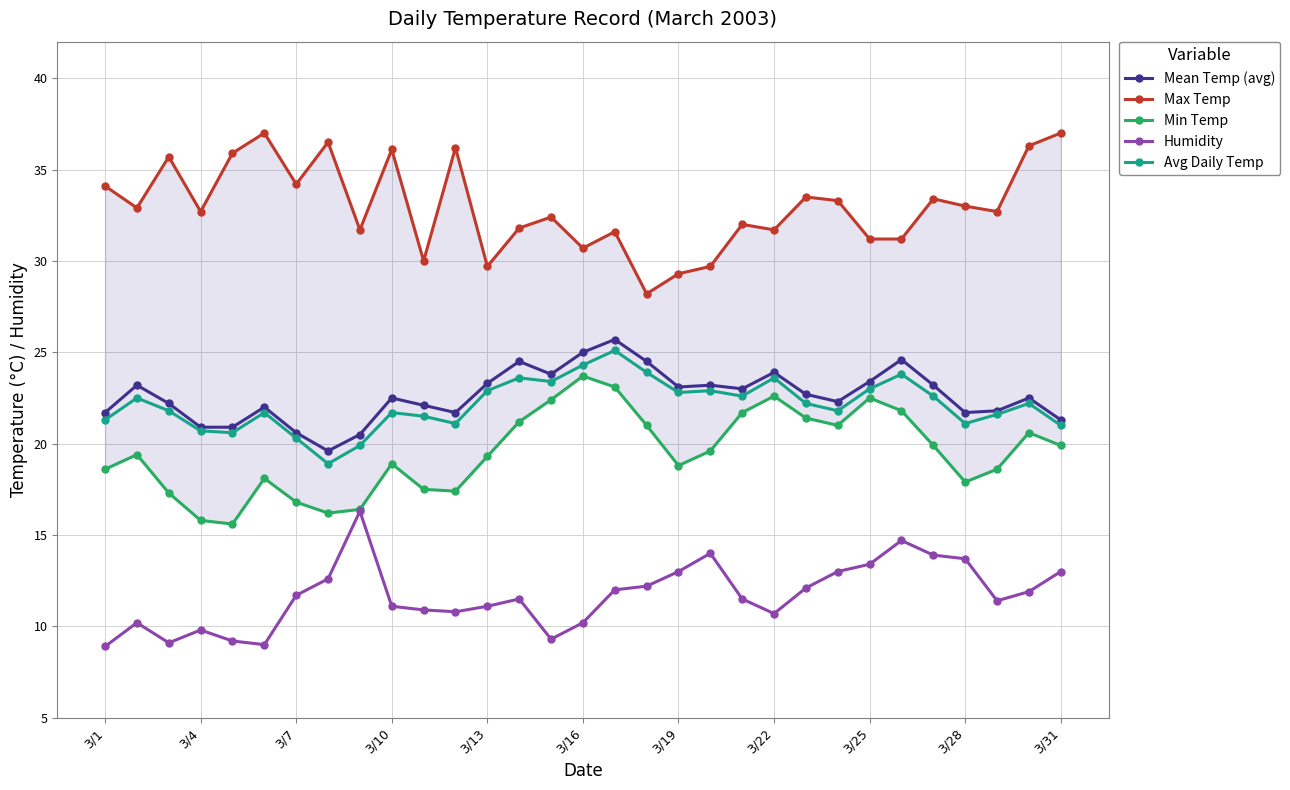

True or false: Humidity has more than 1 interior local peaks.

True